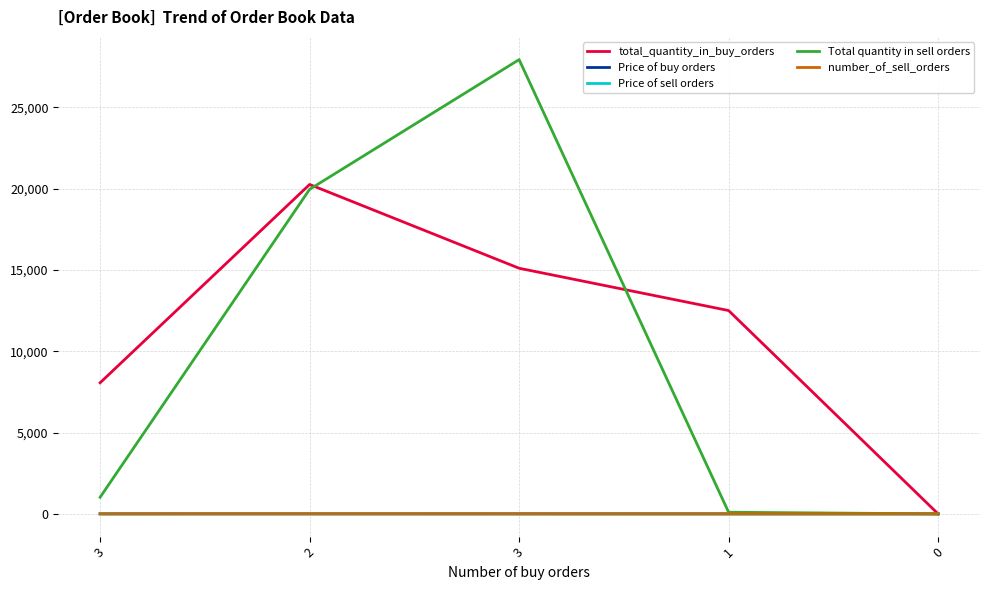

Where does the number_of_sell_orders series first go above 2?

2